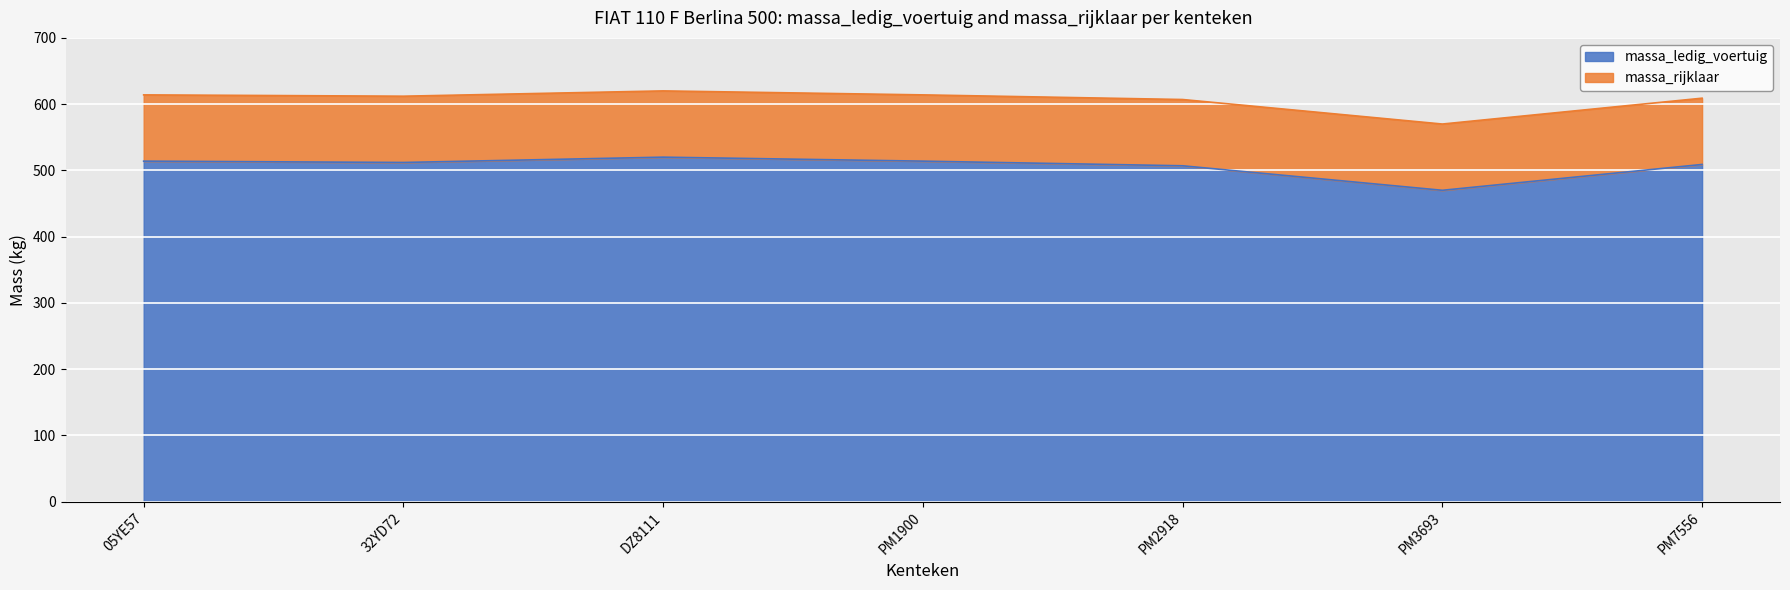

Reading right to left, transcribe all the data shown in this chart.

massa_ledig_voertuig: 509	470	507	514	520	512	514
massa_rijklaar: 609	570	607	614	620	612	614